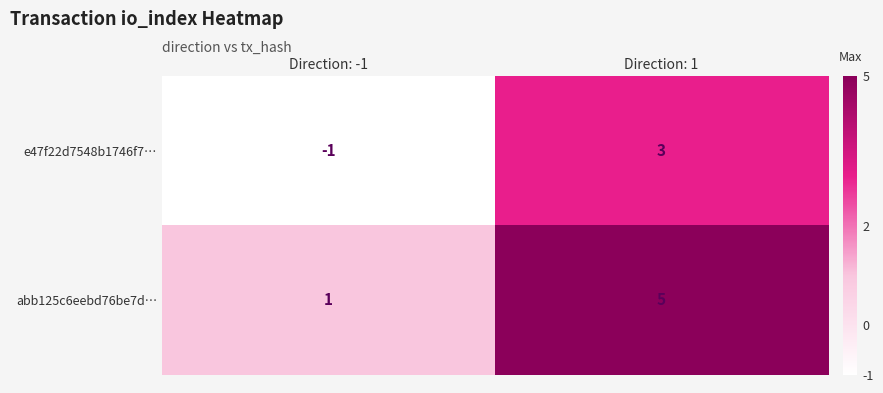

Count the number of categories in the chart.

2